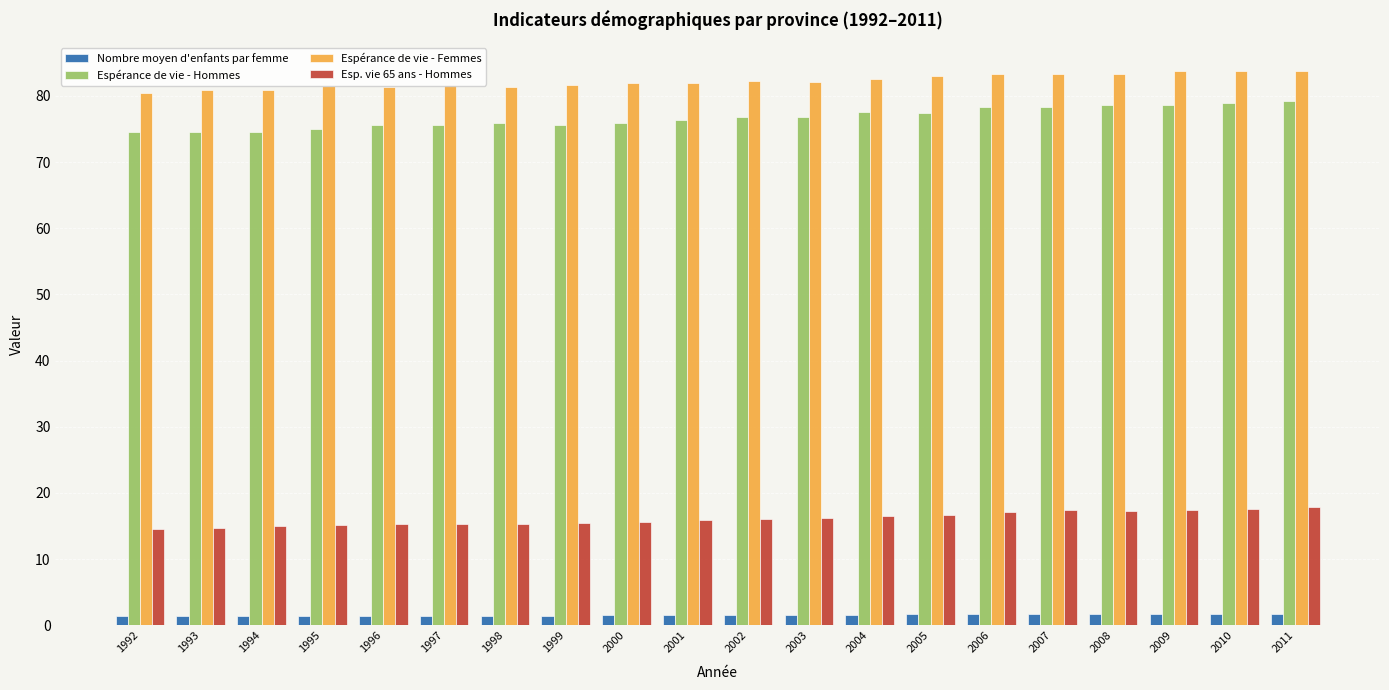

True or false: Espérance de vie - Femmes has a value of 81.0 at 1993.

True